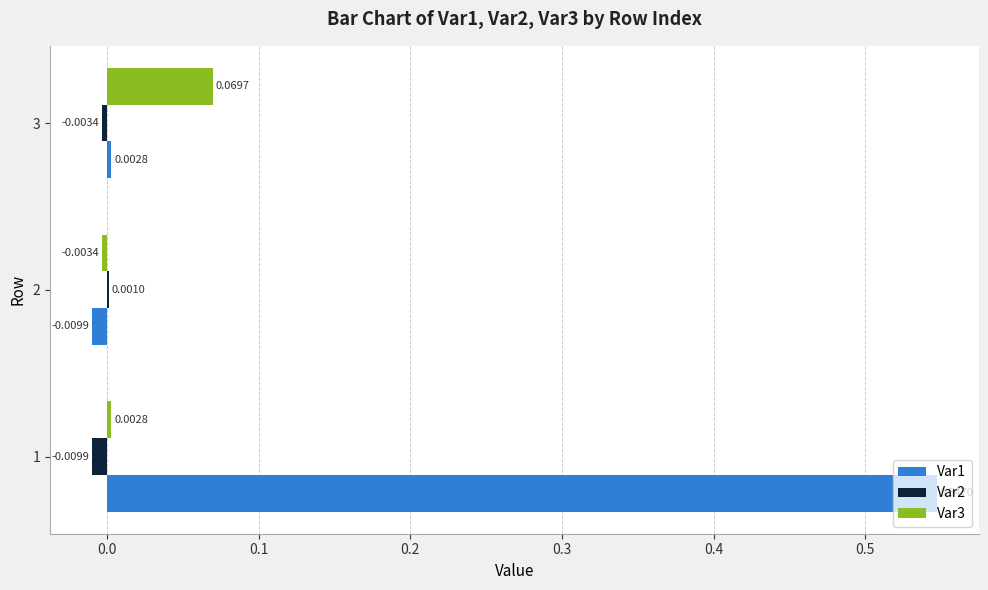

At which category is the sum across all series the highest?

1